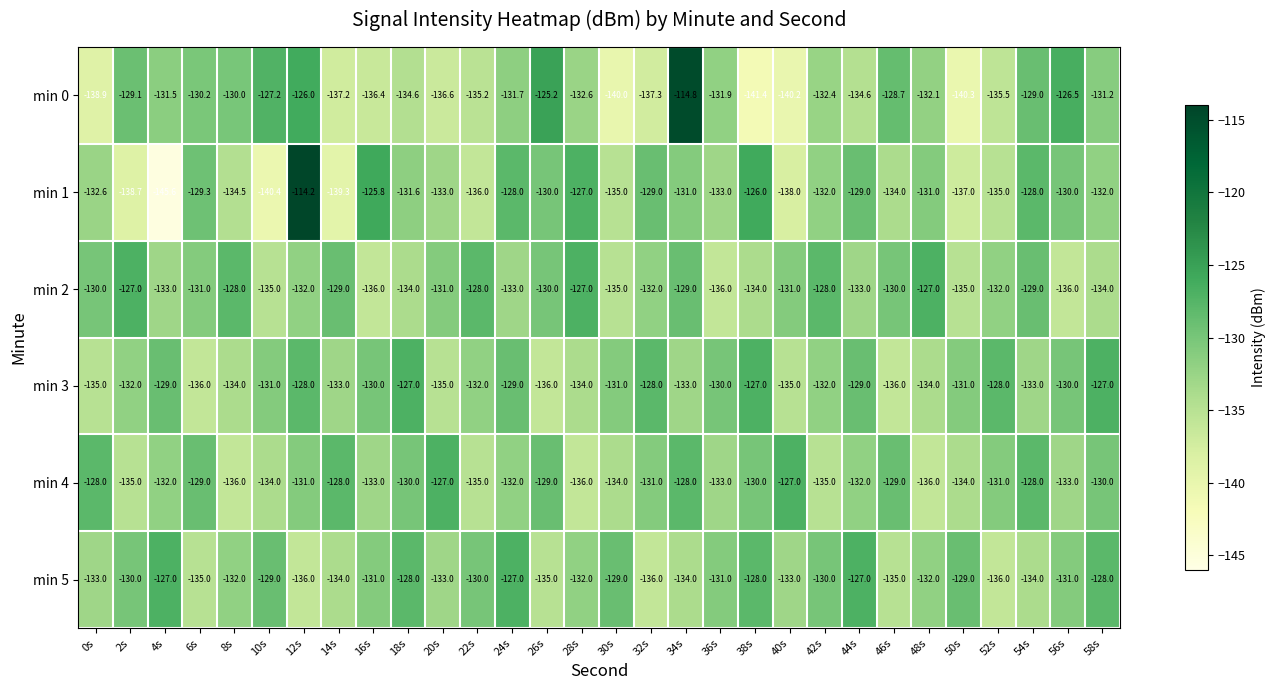

Which series has the largest range (max minus min)?

min 1